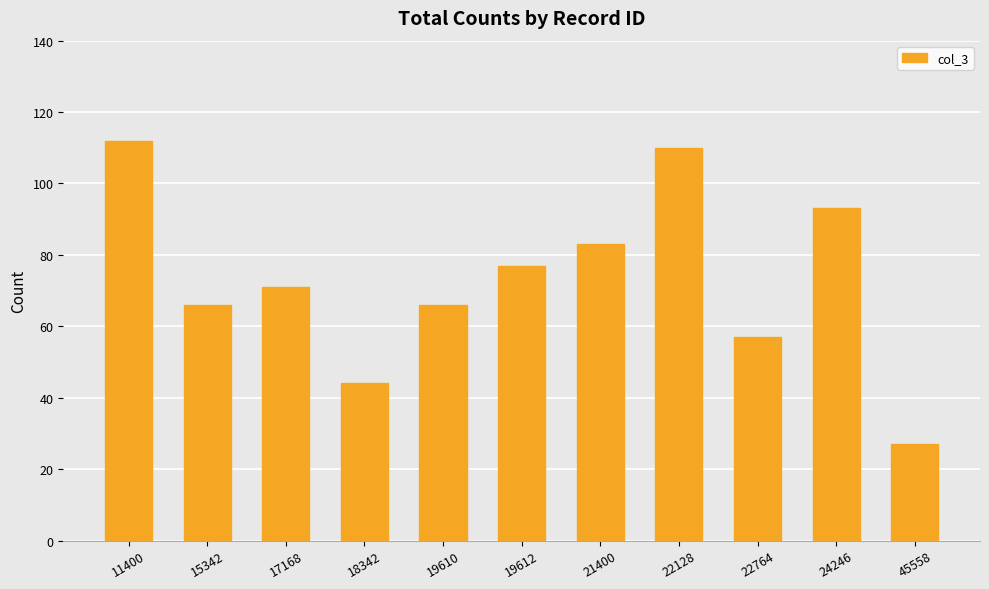

Which category has the highest value across all series?

11400